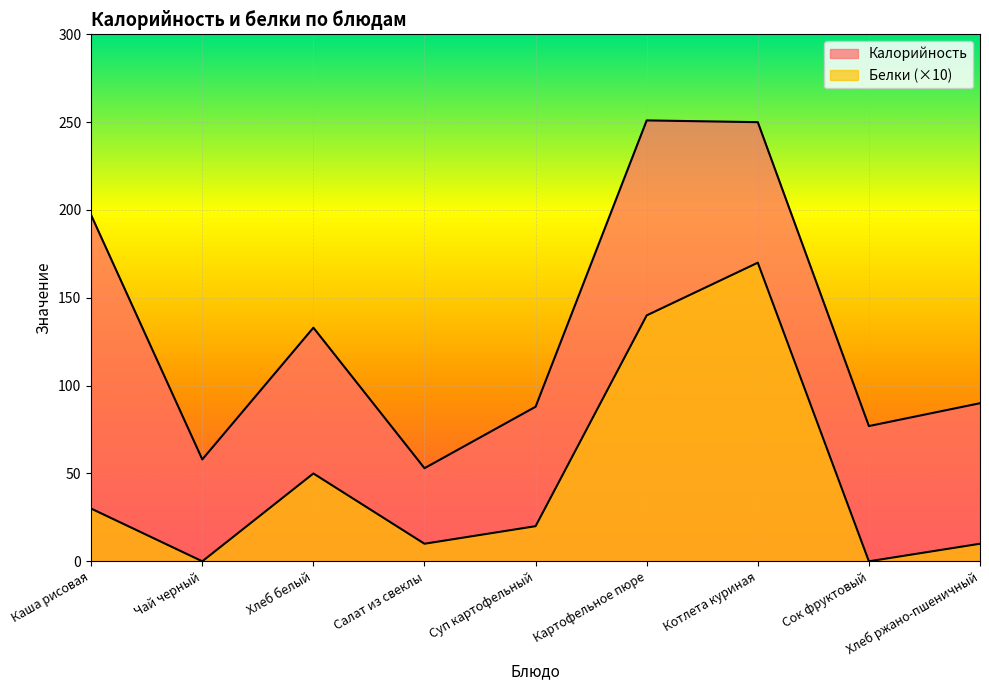

True or false: Калорийность has more than 2 interior local peaks.

False